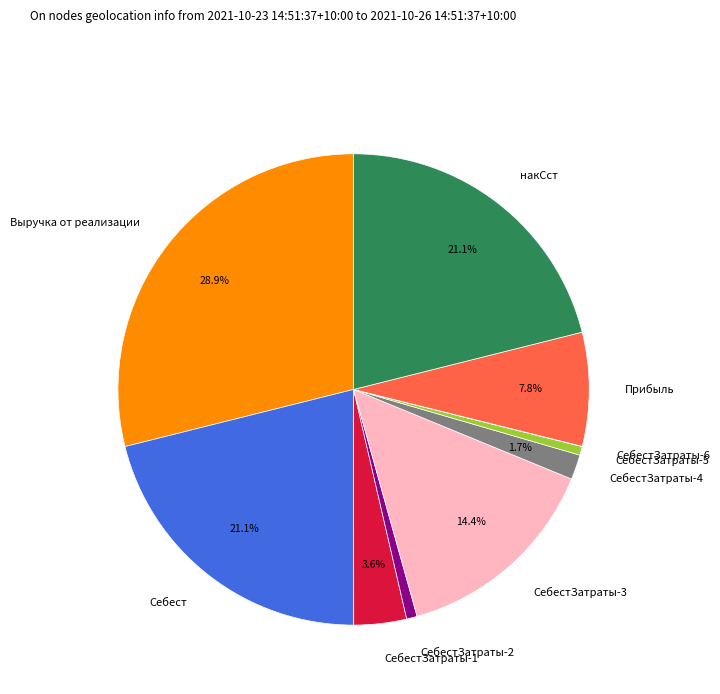

What is the ratio of the value at накСст to the value at Прибыль?

2.7